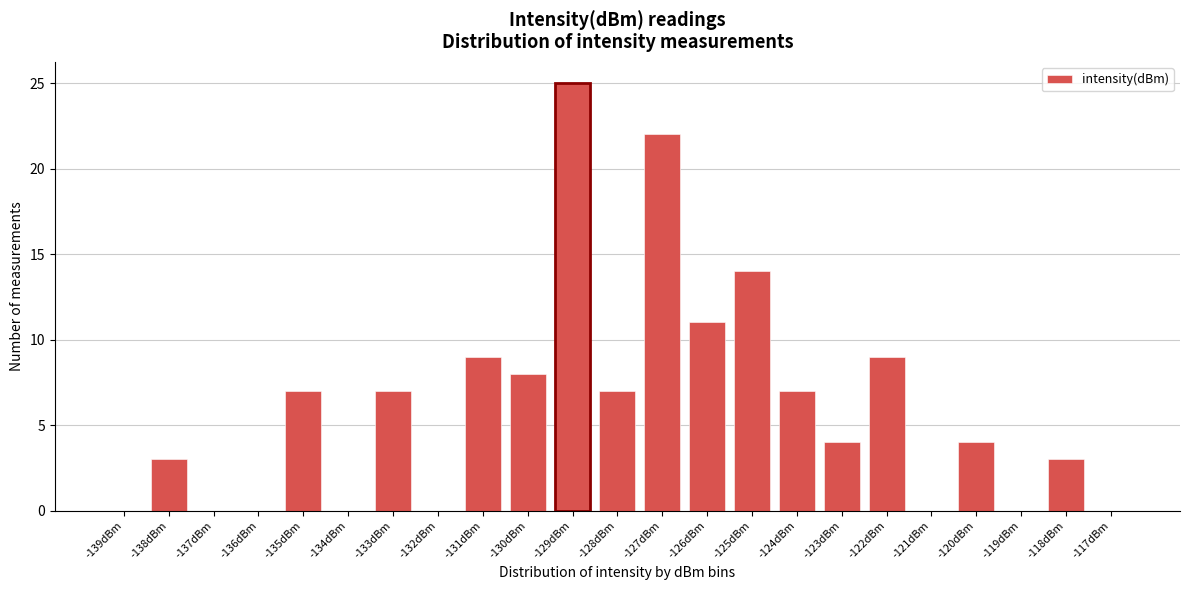

Reading left to right, list every bar in this chart as the range it spans on the x-axis followed by its height. The values are not printed on the chart, so give them approximately, as read against the axis.

-139.5 to -138.5: 0
-138.5 to -137.5: 3
-137.5 to -136.5: 0
-136.5 to -135.5: 0
-135.5 to -134.5: 7
-134.5 to -133.5: 0
-133.5 to -132.5: 7
-132.5 to -131.5: 0
-131.5 to -130.5: 9
-130.5 to -129.5: 8
-129.5 to -128.5: 25
-128.5 to -127.5: 7
-127.5 to -126.5: 22
-126.5 to -125.5: 11
-125.5 to -124.5: 14
-124.5 to -123.5: 7
-123.5 to -122.5: 4
-122.5 to -121.5: 9
-121.5 to -120.5: 0
-120.5 to -119.5: 4
-119.5 to -118.5: 0
-118.5 to -117.5: 3
-117.5 to -116.5: 0